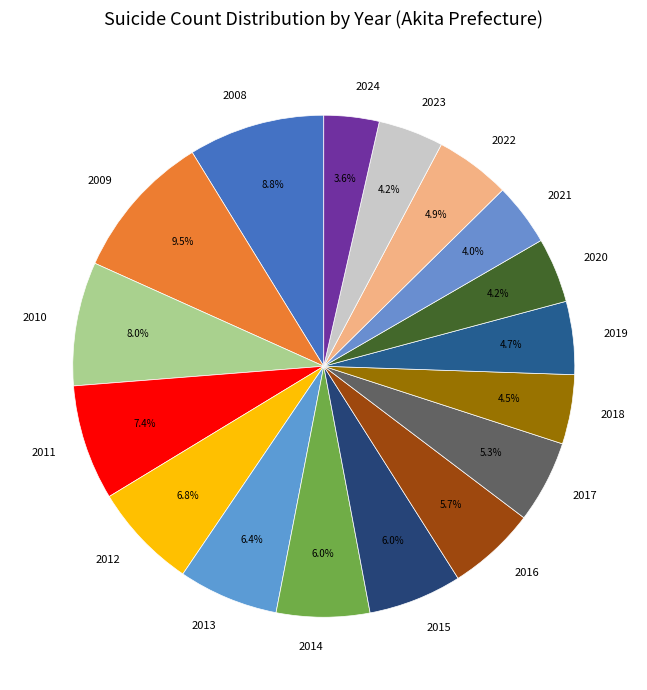

What is the largest slice in the pie chart?

2009